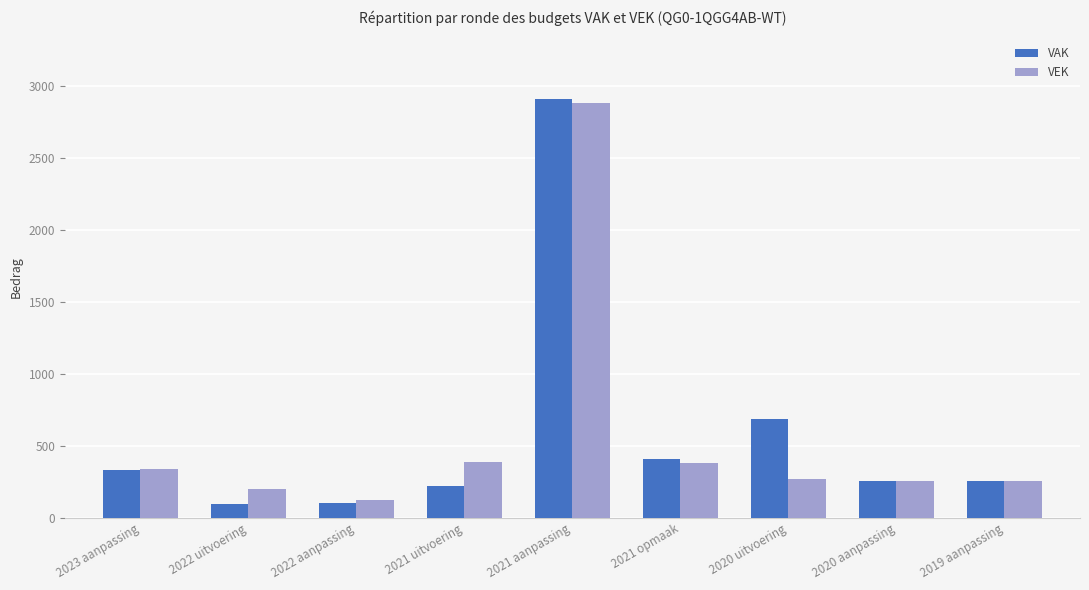

Rank the series at 2020 uitvoering from lowest to highest value.

VEK, VAK